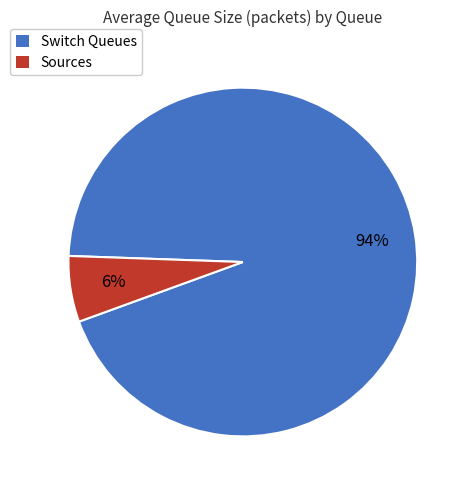

Is the sum of Sources and Switch Queues greater than half?

Yes